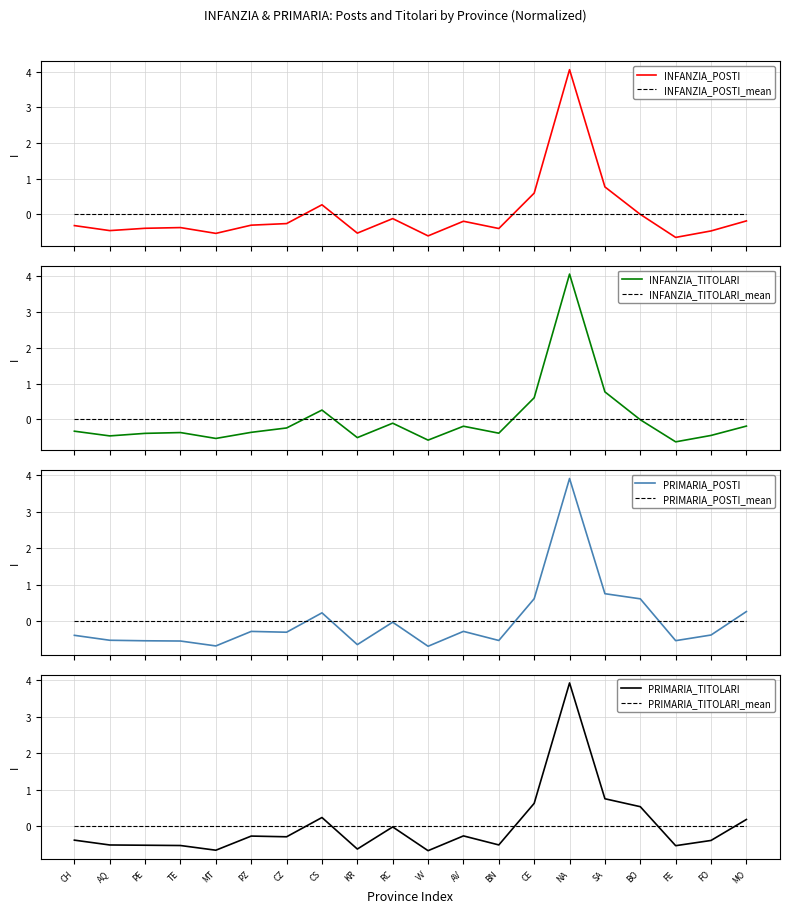

At which label does PRIMARIA_TITOLARI reach its minimum?

VV